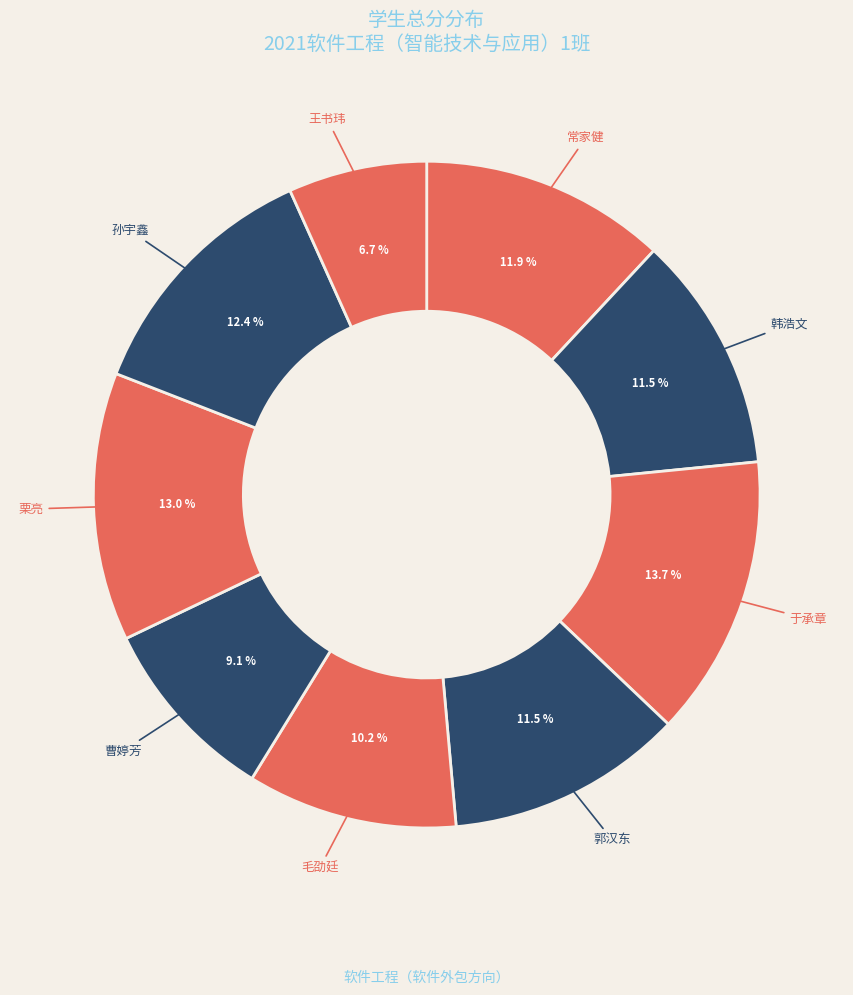

Which slice is the largest?

于承章